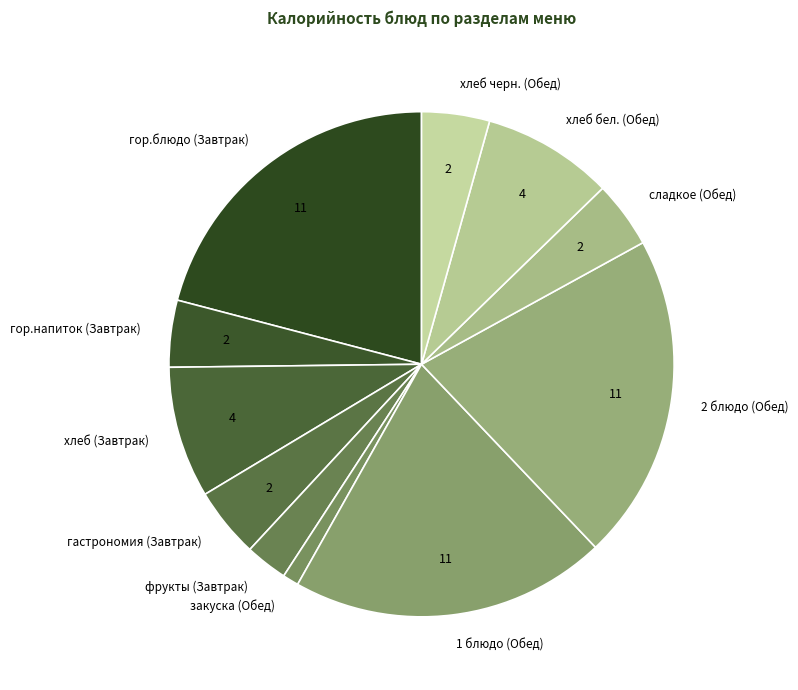

Is it true that гор.блюдо (Завтрак) is 21% of the pie?

True